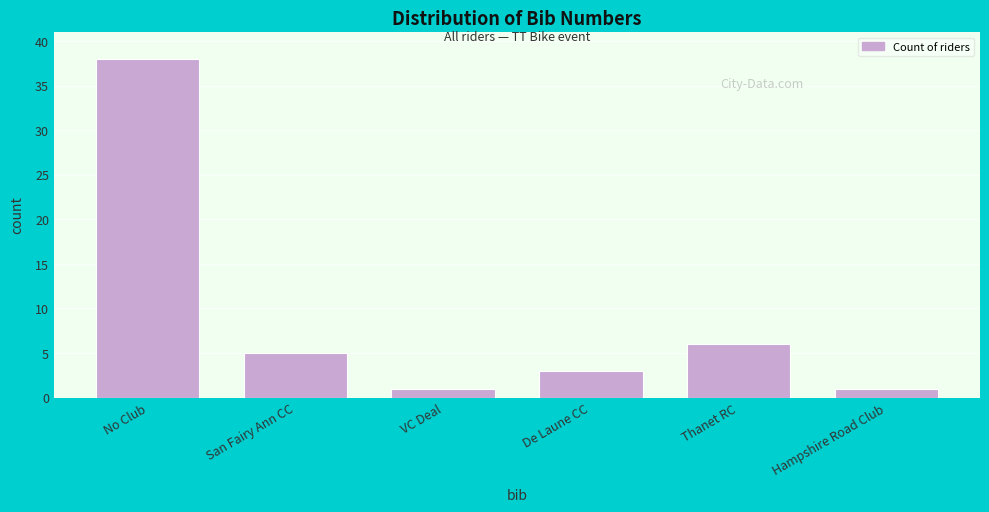

Reading left to right, what are all the values shown in this chart?

38	5	1	3	6	1